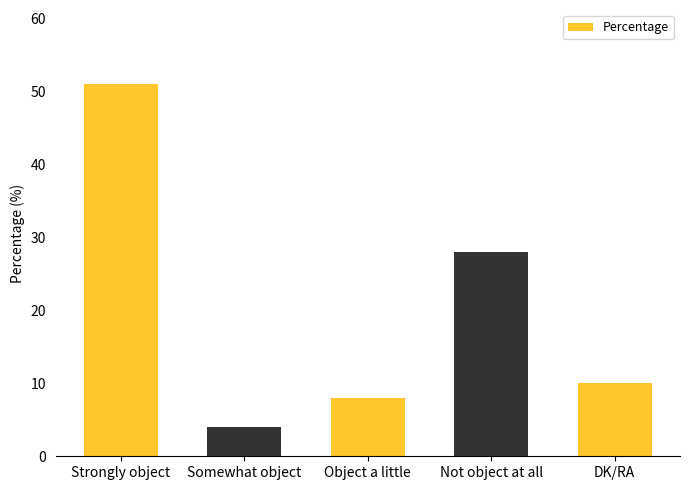

What is the label of the 4th bar from the left?

Not object at all